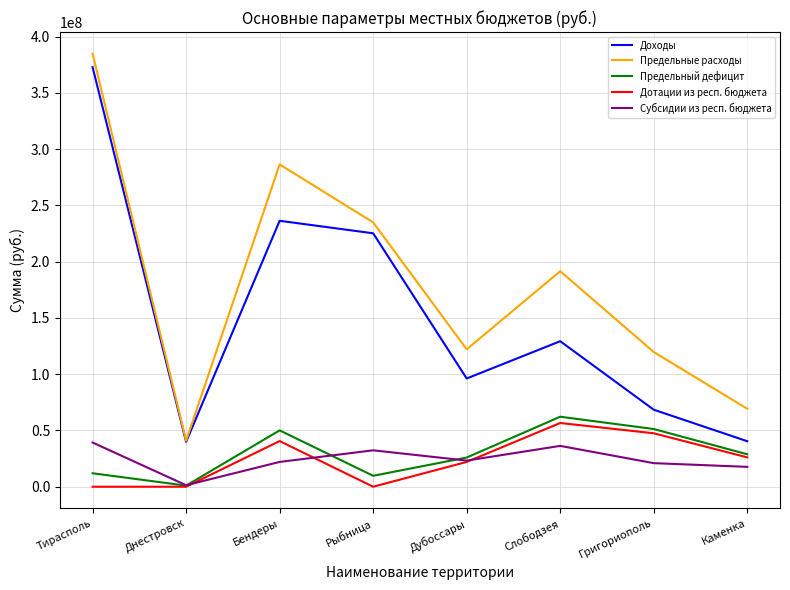

The value of Субсидии из респ. бюджета at Тирасполь is 53574015. True or false?

False